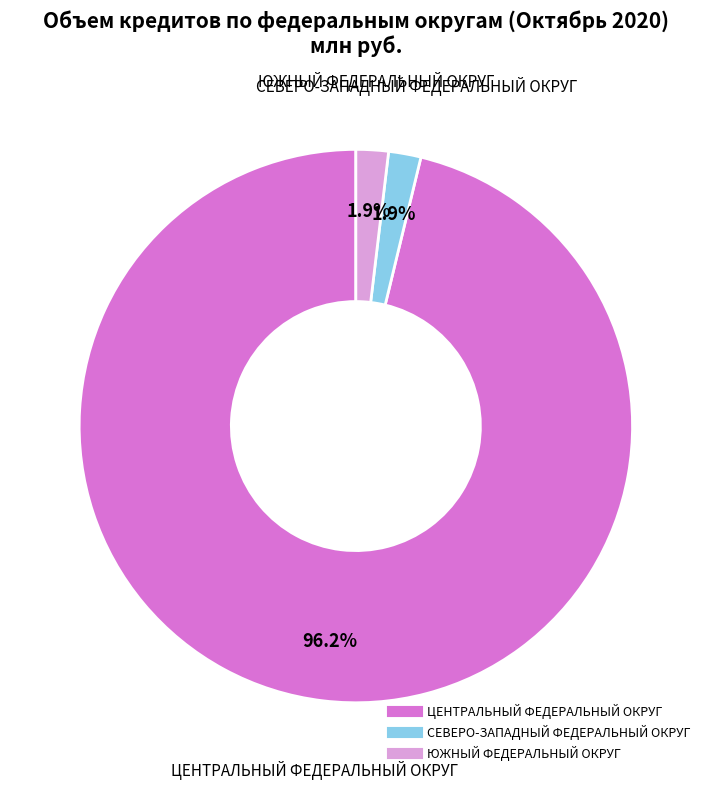

Count the number of slices in the pie.

3